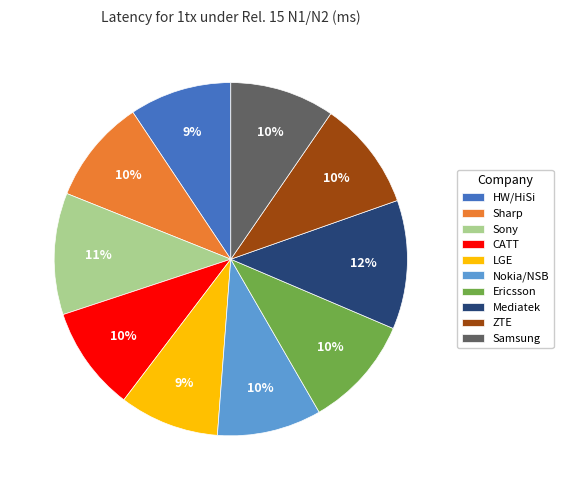

How many segments does this pie chart have?

10